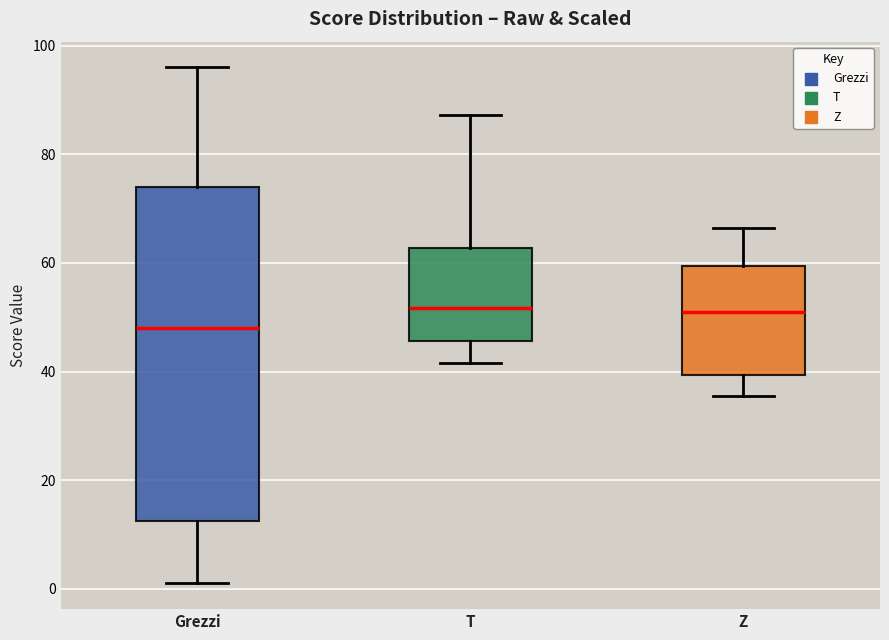

Where is the upper edge of the box for Grezzi on the y-axis? The values are not printed on the chart, so give them approximately, as read against the axis.

74